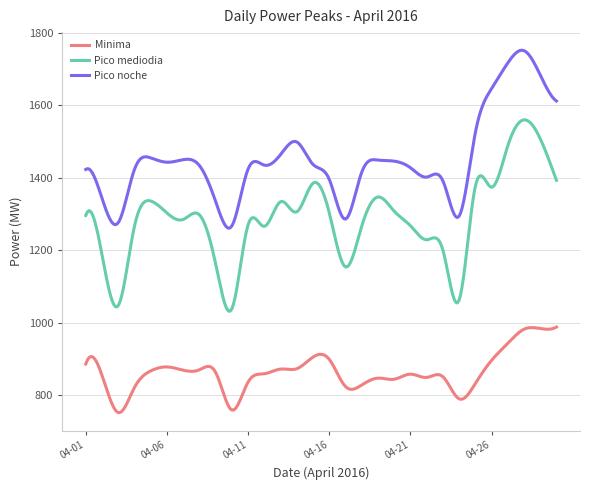

Which series has the largest range (max minus min)?

Pico mediodia